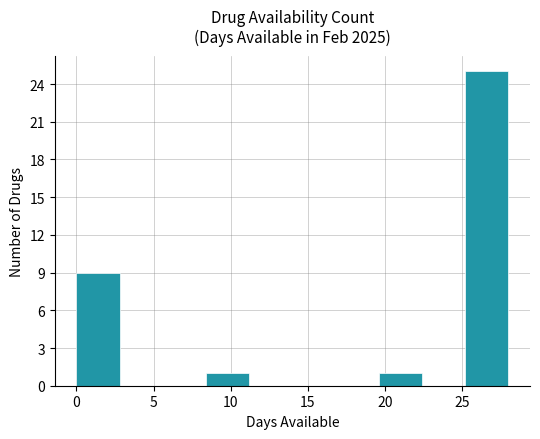

Reading left to right, transcribe this chart: for each bar, give the range it covers on the x-axis and its height. Neither the bar edges nor the heights are printed on the chart, so give them approximately, as read against the axes.

0.0 to 2.8: 9
2.8 to 5.6: 0
5.6 to 8.4: 0
8.4 to 11.2: 1
11.2 to 14.0: 0
14.0 to 16.8: 0
16.8 to 19.6: 0
19.6 to 22.4: 1
22.4 to 25.2: 0
25.2 to 28.0: 25